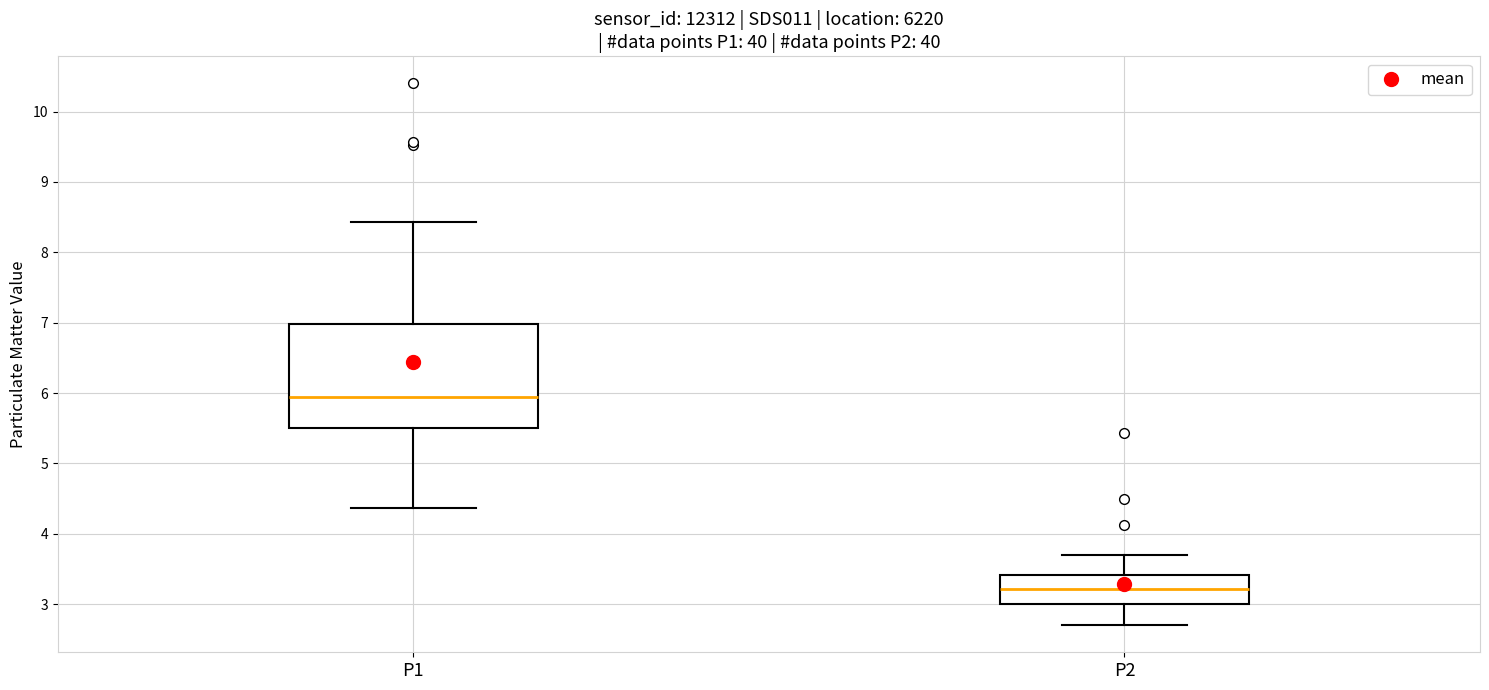

Which box is the tallest, from its lower edge to its upper edge?

P1